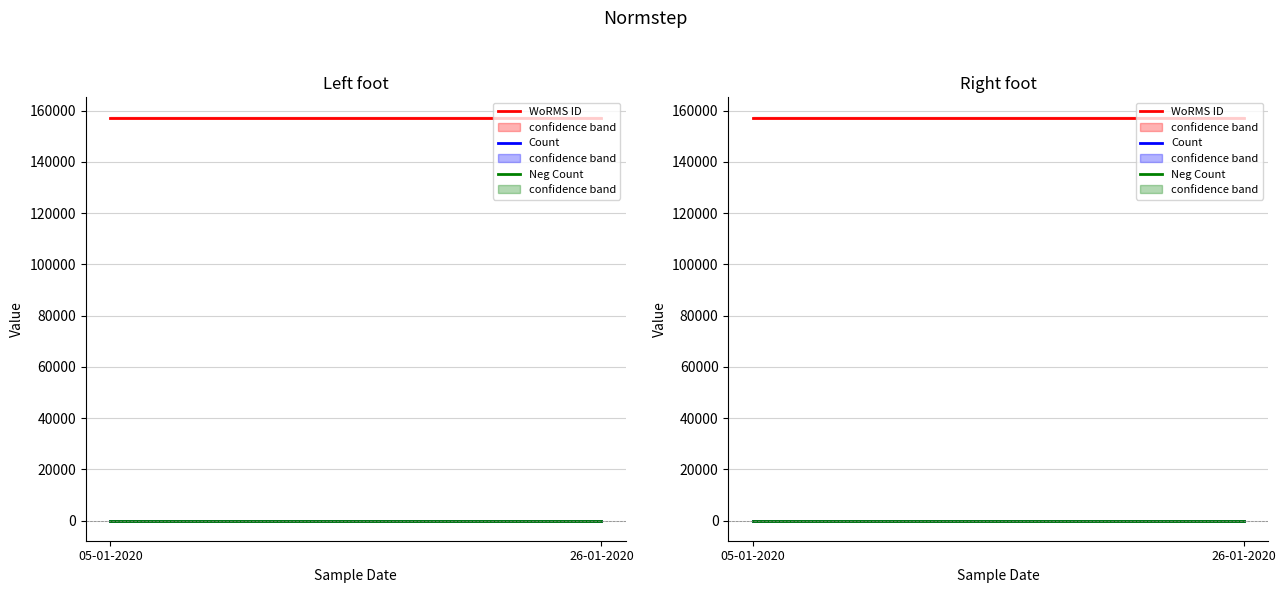

List the series in order of their peak value, highest first.

WoRMS ID, Count, Neg Count